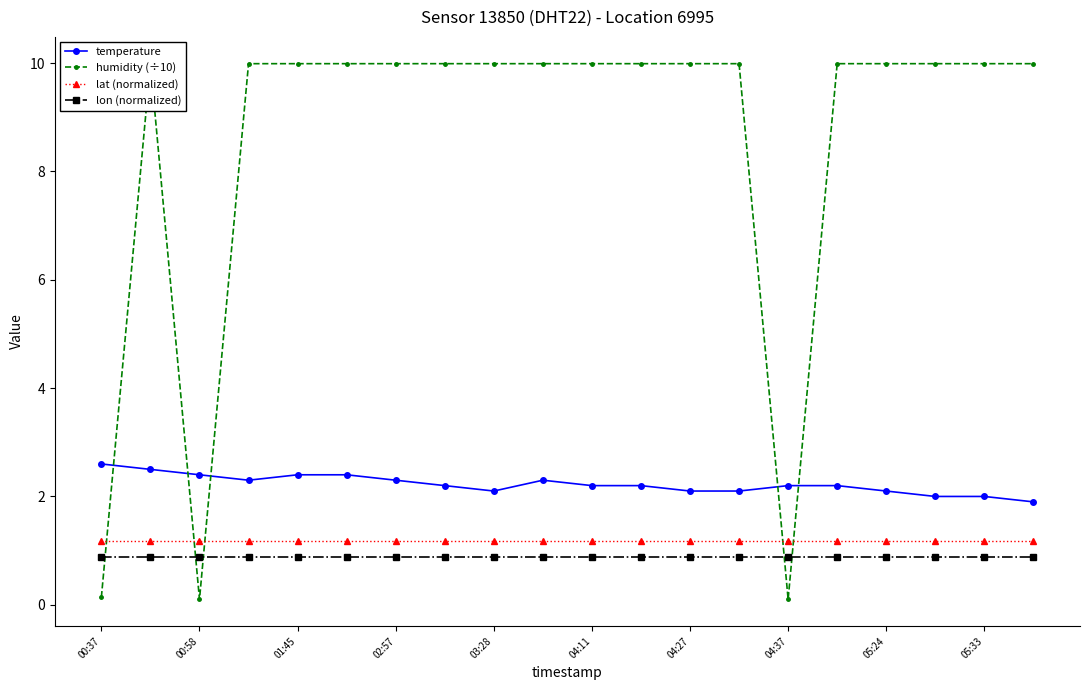

True or false: lon (normalized) has a value of 0.9 at 04:11.

True